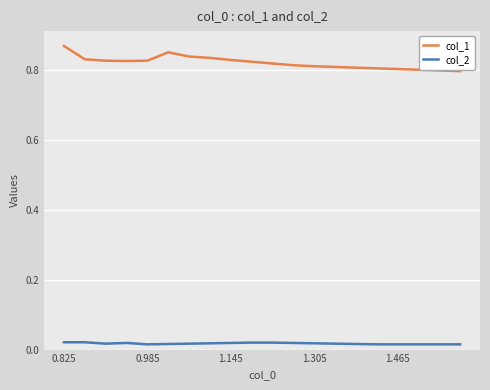

Does the chart have visible grid lines?

Yes